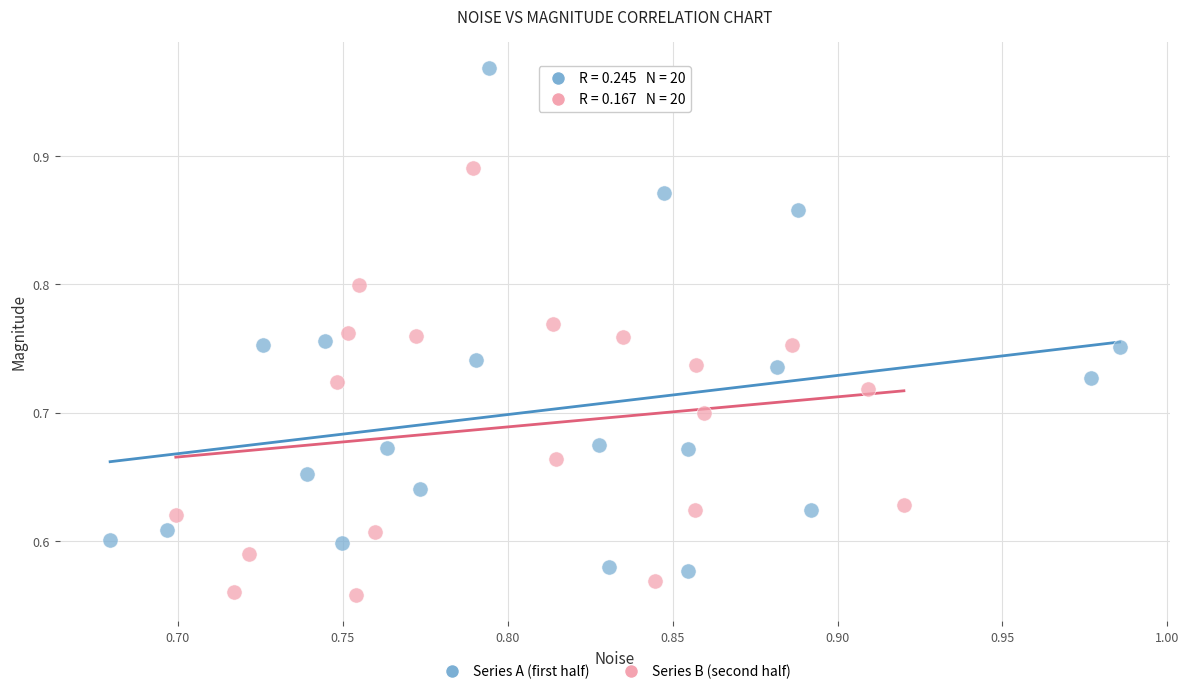

What are all the series names shown in the legend?

Series A (first half), Series B (second half)